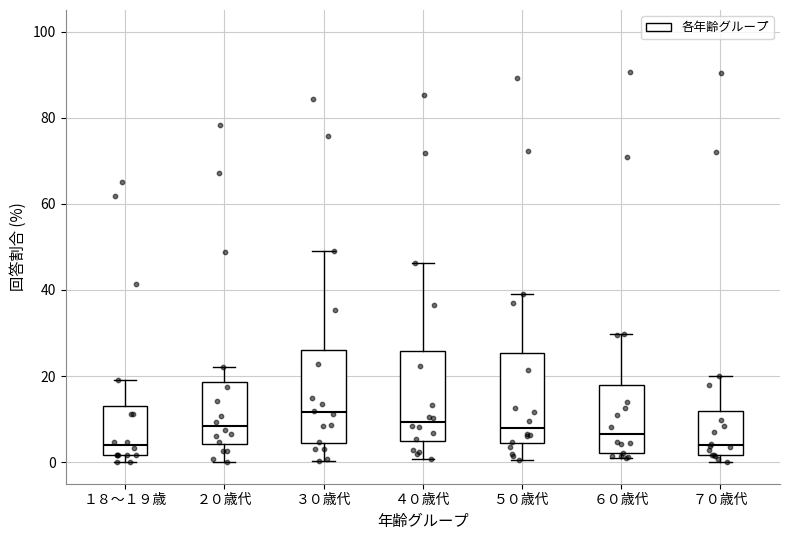

Reading left to right, transcribe this box plot: for each box, give where its median line is, the range the box spans, and where its two whiskers end, as read against the y-axis. The values are not printed on the chart, so give them approximately, as read against the axis.

１８～１９歳: median 4, box 2 to 14, whiskers 0 to 20
２０歳代: median 8, box 4 to 18, whiskers 0 to 22
３０歳代: median 12, box 4 to 26, whiskers 0 to 50
４０歳代: median 10, box 4 to 26, whiskers 0 to 46
５０歳代: median 8, box 4 to 26, whiskers 0 to 40
６０歳代: median 6, box 2 to 18, whiskers 0 to 30
７０歳代: median 4, box 2 to 12, whiskers 0 to 20